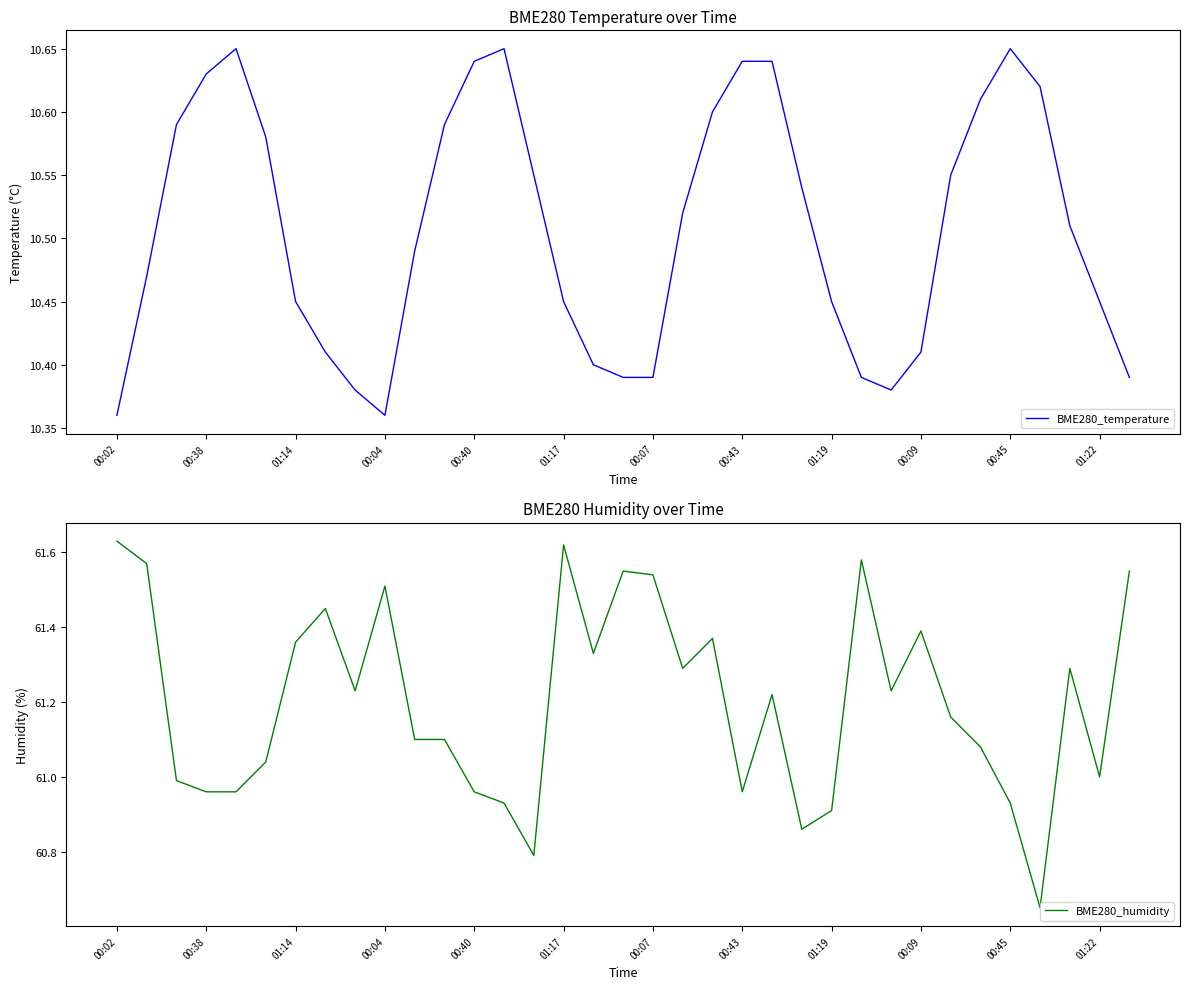

List the series in order of their overall mean, lowest first.

BME280_temperature, BME280_humidity